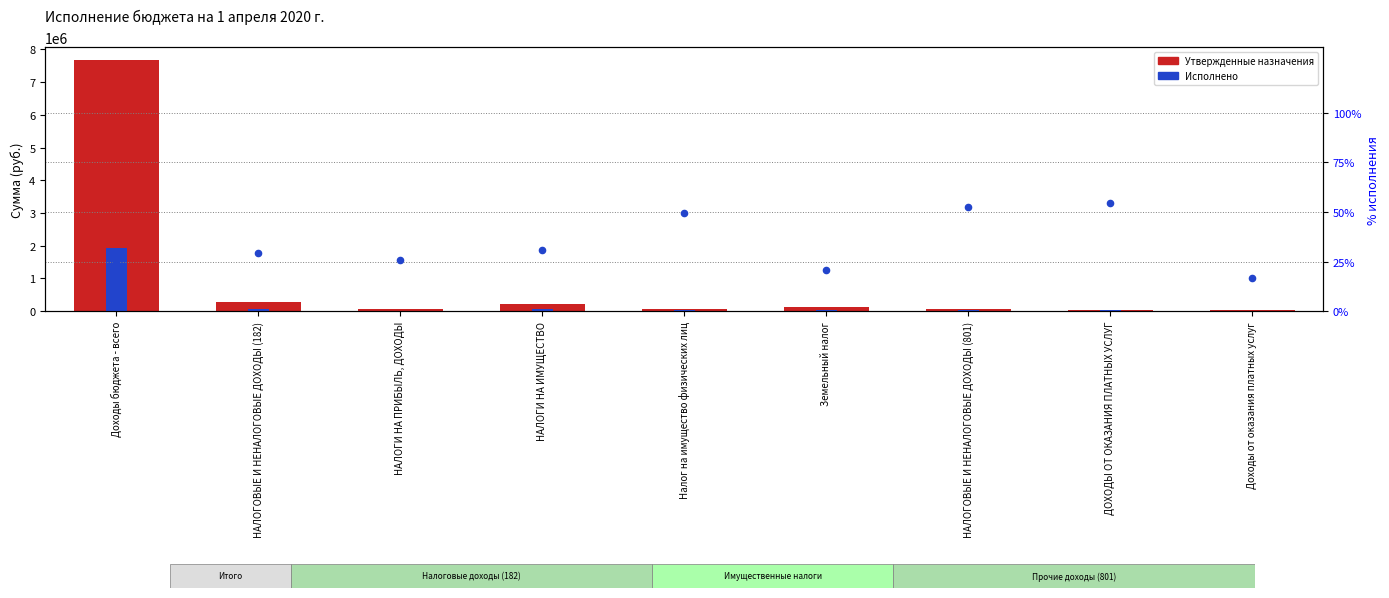

Is the value of Утвержденные назначения at Доходы от оказания платных услуг greater than the value of % исполнения at Доходы бюджета - всего?

Yes